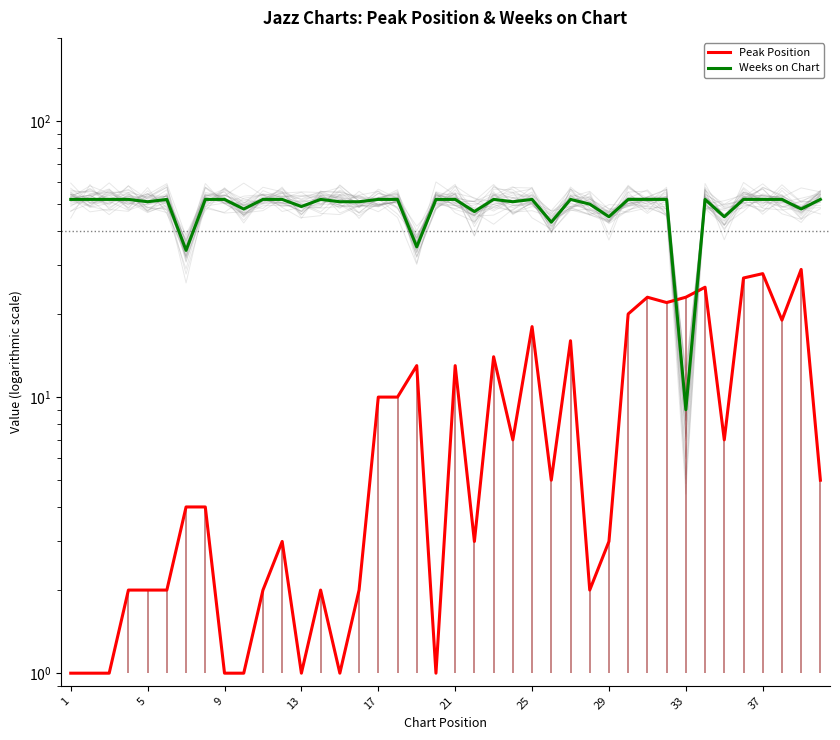

The Peak Position series shows 1 at 9. True or false?

True